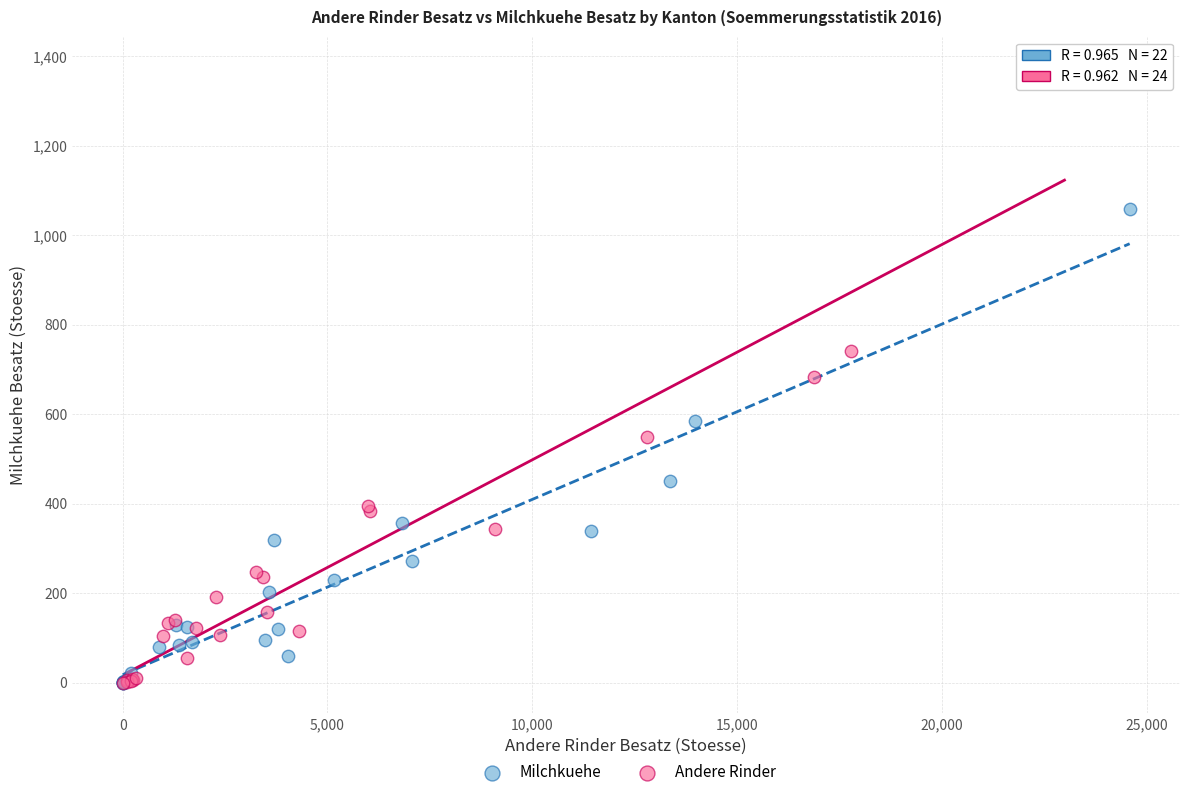

Which series contains the highest Y value?

Andere Rinder